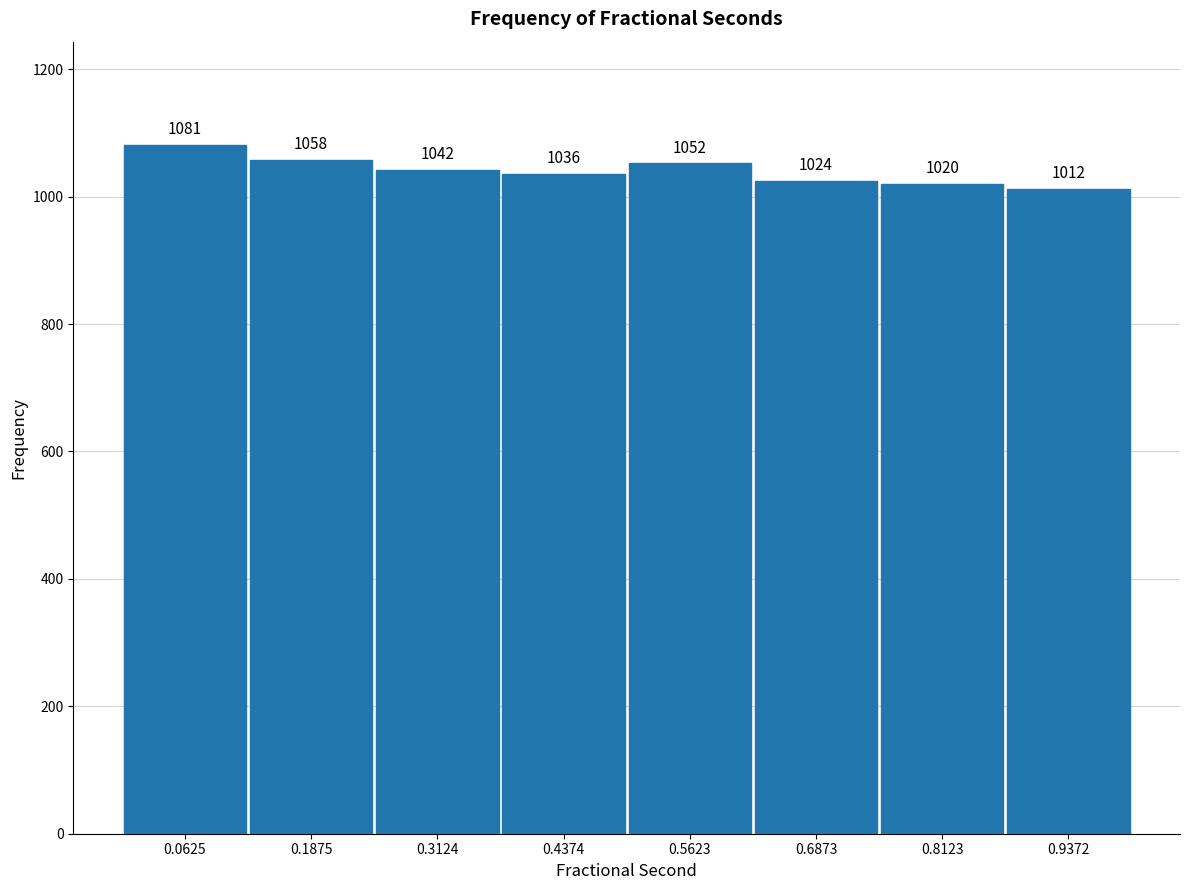

Reading left to right, list every bar in this chart as the range it spans on the x-axis followed by its height. The bar edges are not printed on the chart, so give them approximately, as read against the axis.

0.00 to 0.12: 1081
0.12 to 0.24: 1058
0.24 to 0.38: 1042
0.38 to 0.50: 1036
0.50 to 0.62: 1052
0.62 to 0.74: 1024
0.74 to 0.88: 1020
0.88 to 1.00: 1012